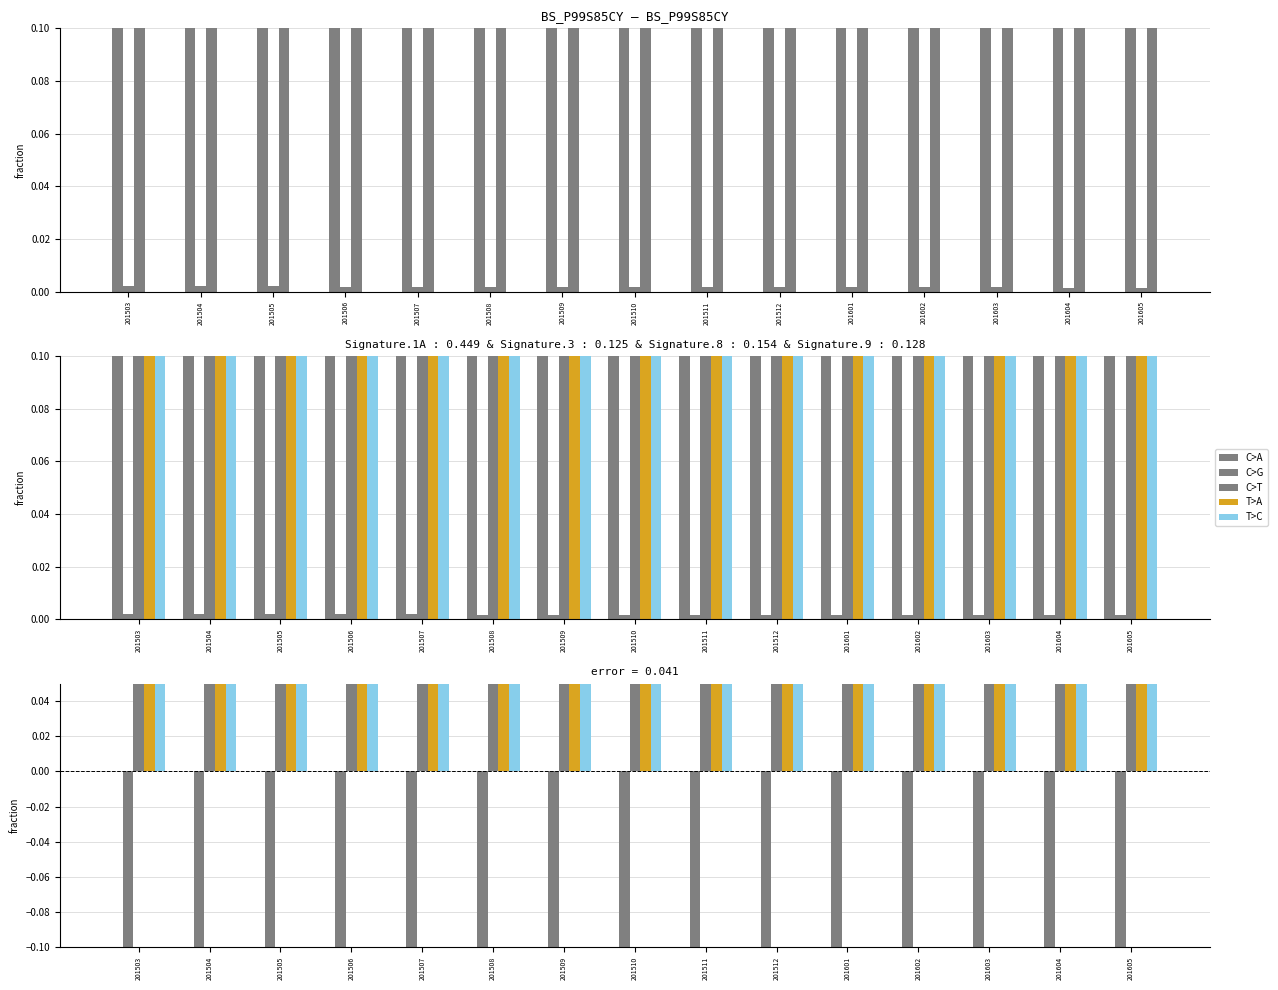

Count the number of data series in this chart.

5